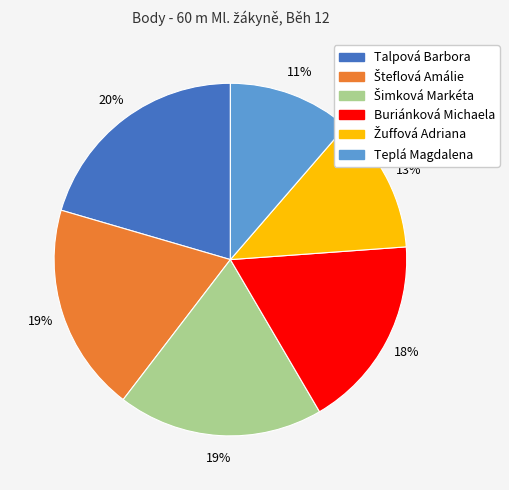

To the nearest percent, what is the difference between the largest and smallest slice percentages?

9%